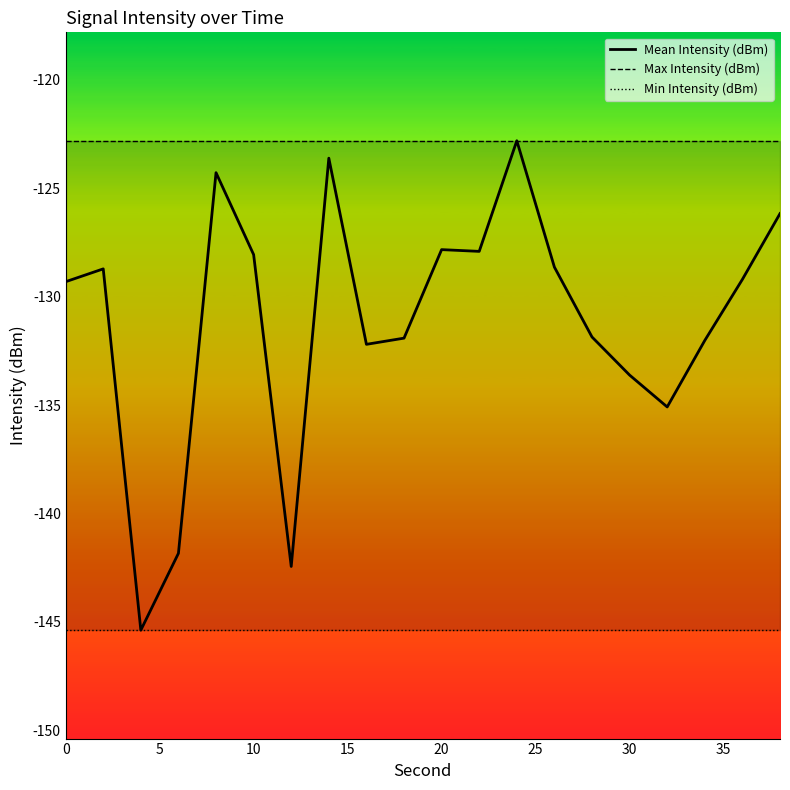

Reading left to right, what are all the values shown in this chart?

Mean Intensity (dBm): -129.3	-128.7	-145.4	-141.8	-124.3	-128.1	-142.4	-123.6	-132.2	-131.9	-127.8	-127.9	-122.8	-128.6	-131.9	-133.6	-135.1	-132.0	-129.2	-126.2
Max Intensity (dBm): -122.8	-122.8	-122.8	-122.8	-122.8	-122.8	-122.8	-122.8	-122.8	-122.8	-122.8	-122.8	-122.8	-122.8	-122.8	-122.8	-122.8	-122.8	-122.8	-122.8
Min Intensity (dBm): -145.4	-145.4	-145.4	-145.4	-145.4	-145.4	-145.4	-145.4	-145.4	-145.4	-145.4	-145.4	-145.4	-145.4	-145.4	-145.4	-145.4	-145.4	-145.4	-145.4